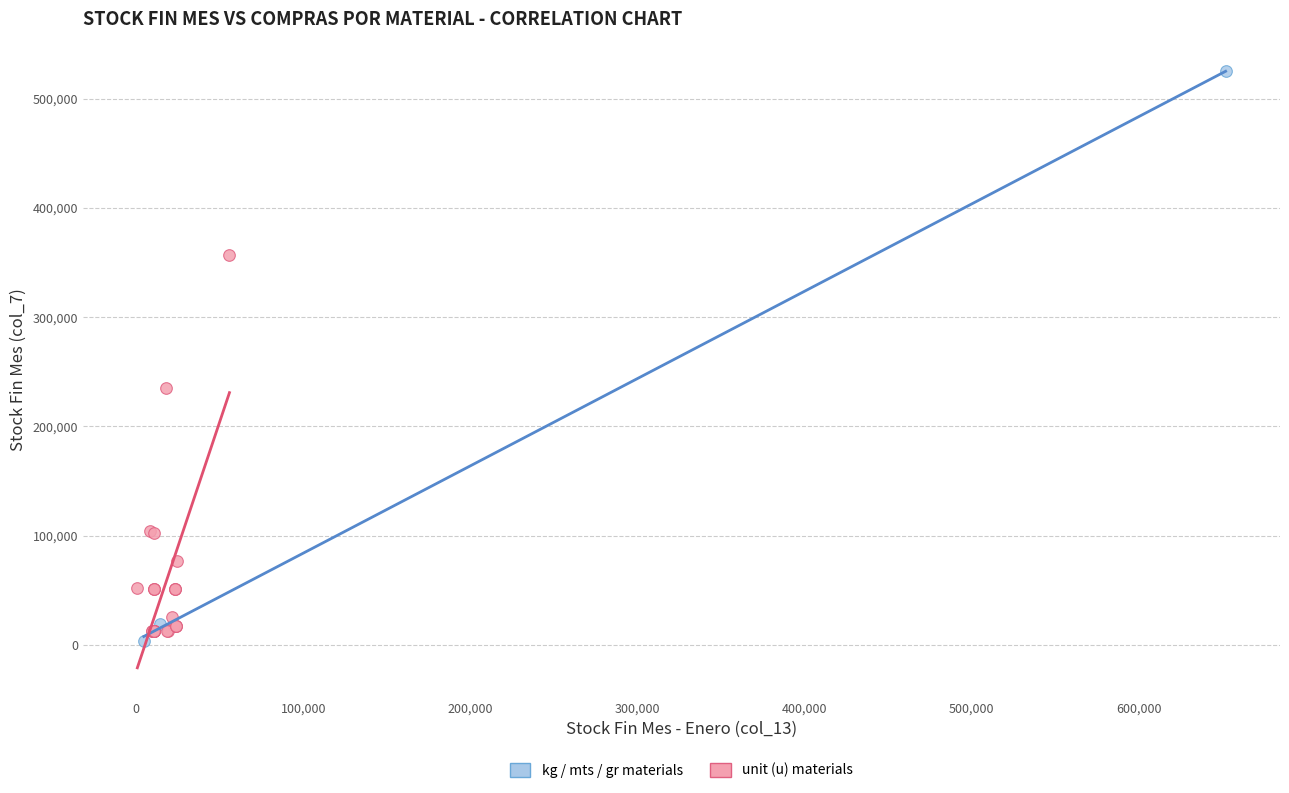

Which series reaches the maximum Y coordinate?

kg / mts / gr materials